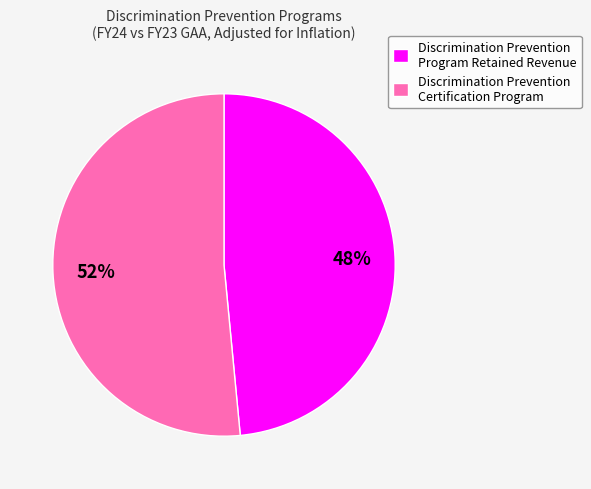

True or false: Discrimination Prevention Program Retained Revenue accounts for 56% of the total.

False